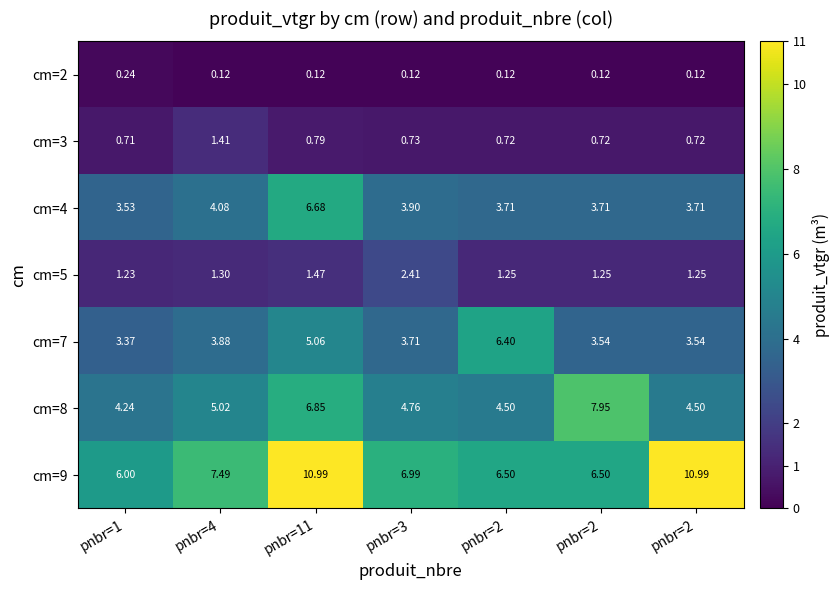

What is the total value across all series at pnbr=2?

23.2